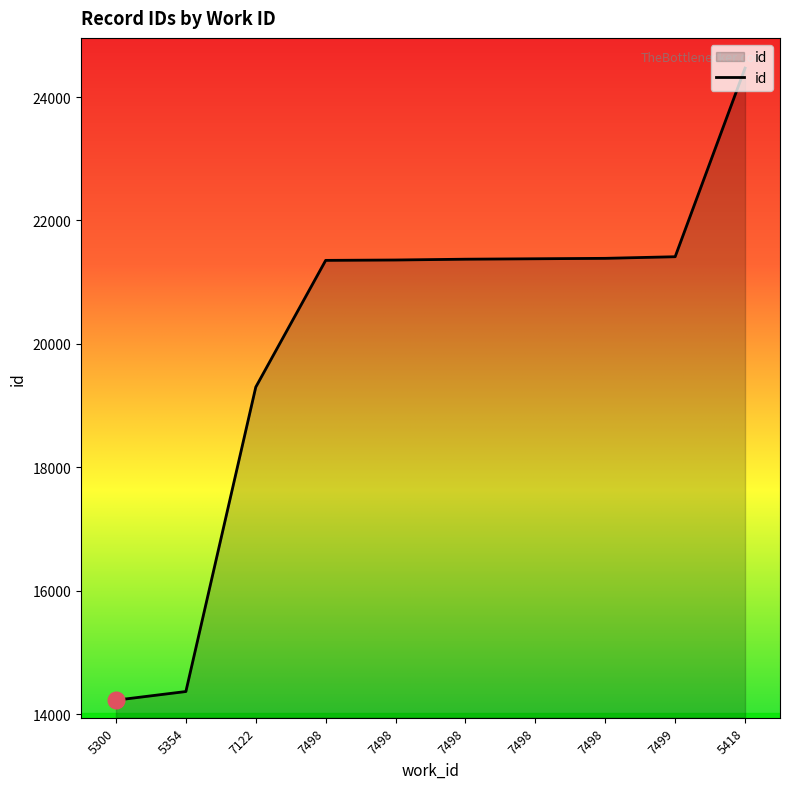

What is the change in value from 7122 to 7498?

+2053